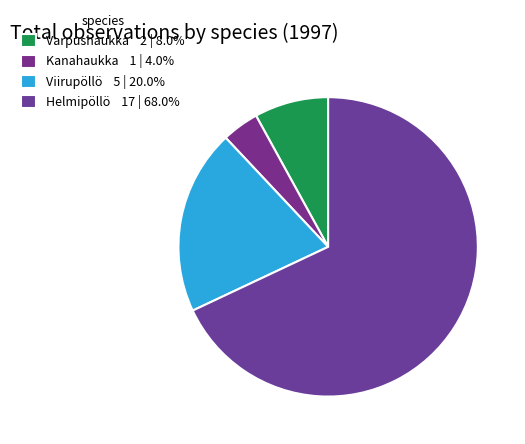

To the nearest percent, what is the difference between the Kanahaukka and Helmipöllö slice percentages?

64%